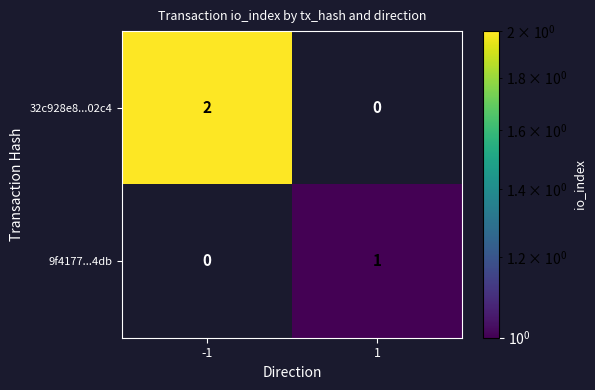

Which series has the widest spread of values?

32c928e8...02c4